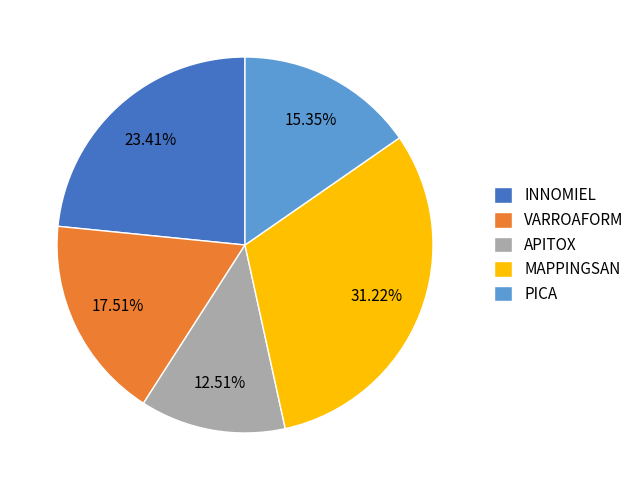

What percentage is the VARROAFORM slice, to the nearest percent?

18%